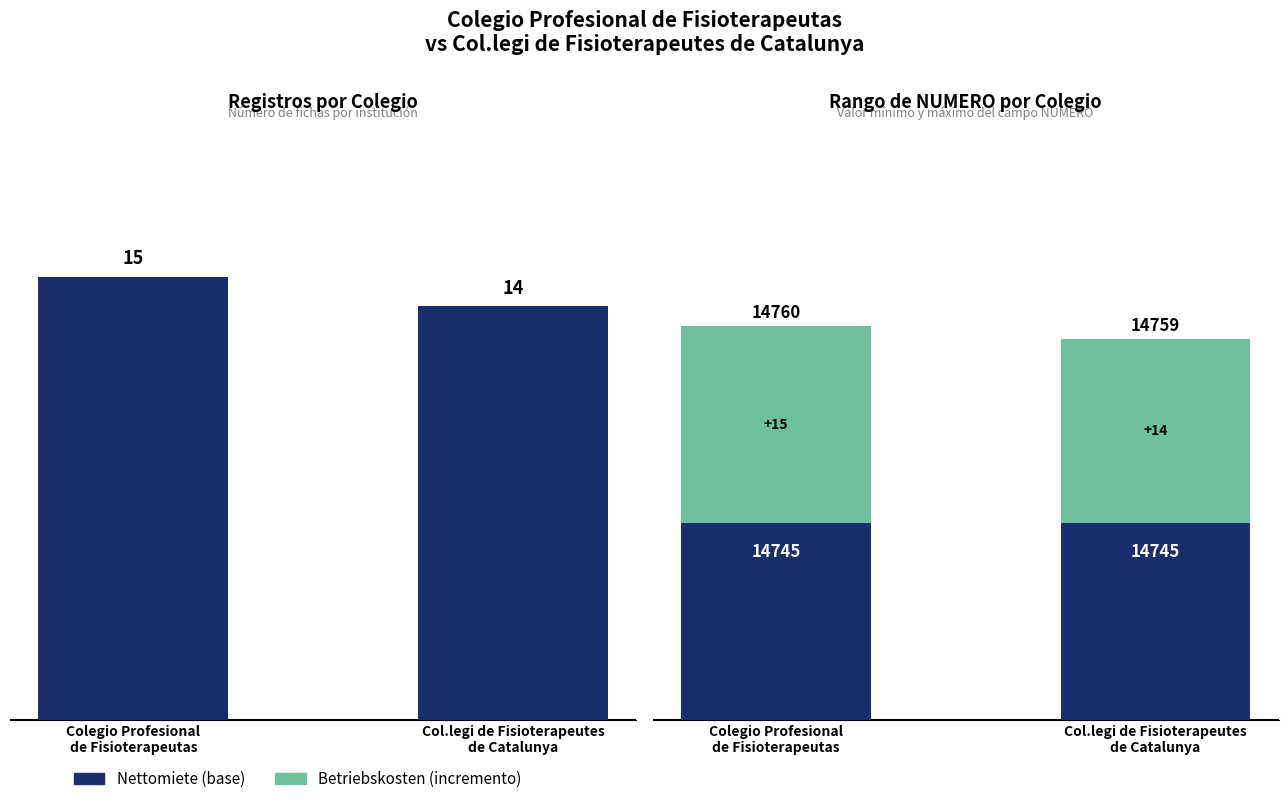

At which label is Número de Registros closest to 14?

Col.legi de Fisioterapeutes
de Catalunya